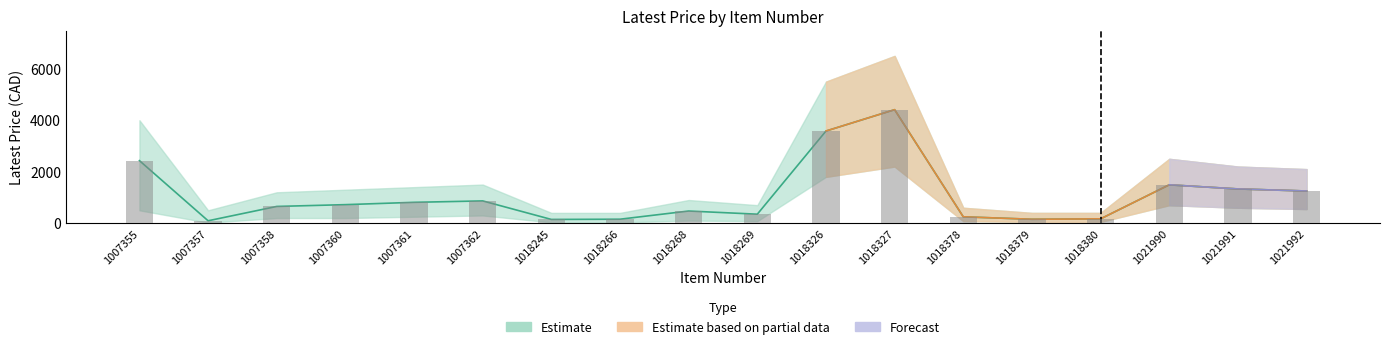

What is the value of the Estimate bar at the 13th from the left?

247